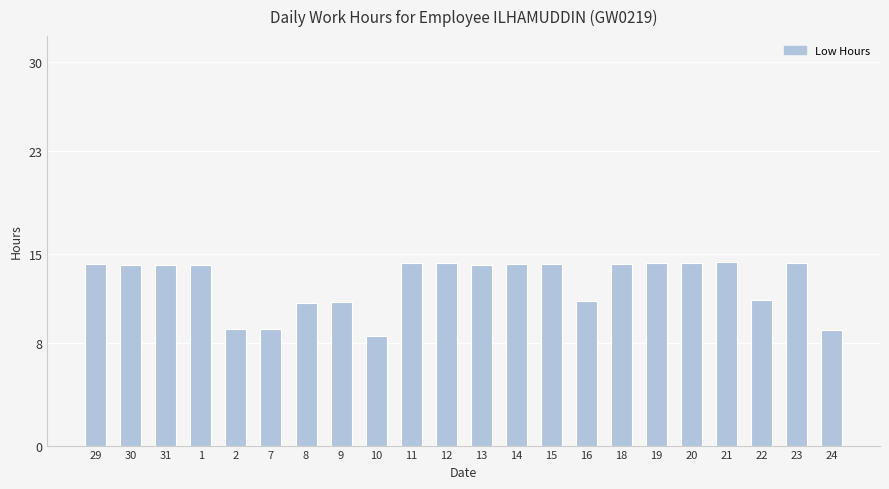

What is the value of the 3rd bar from the left?

14.1